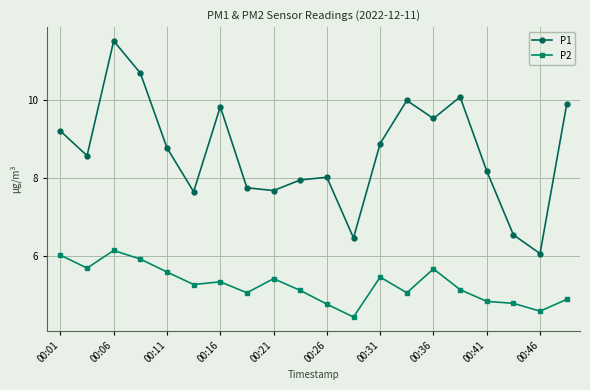

True or false: P2 has more than 1 interior local peaks.

True